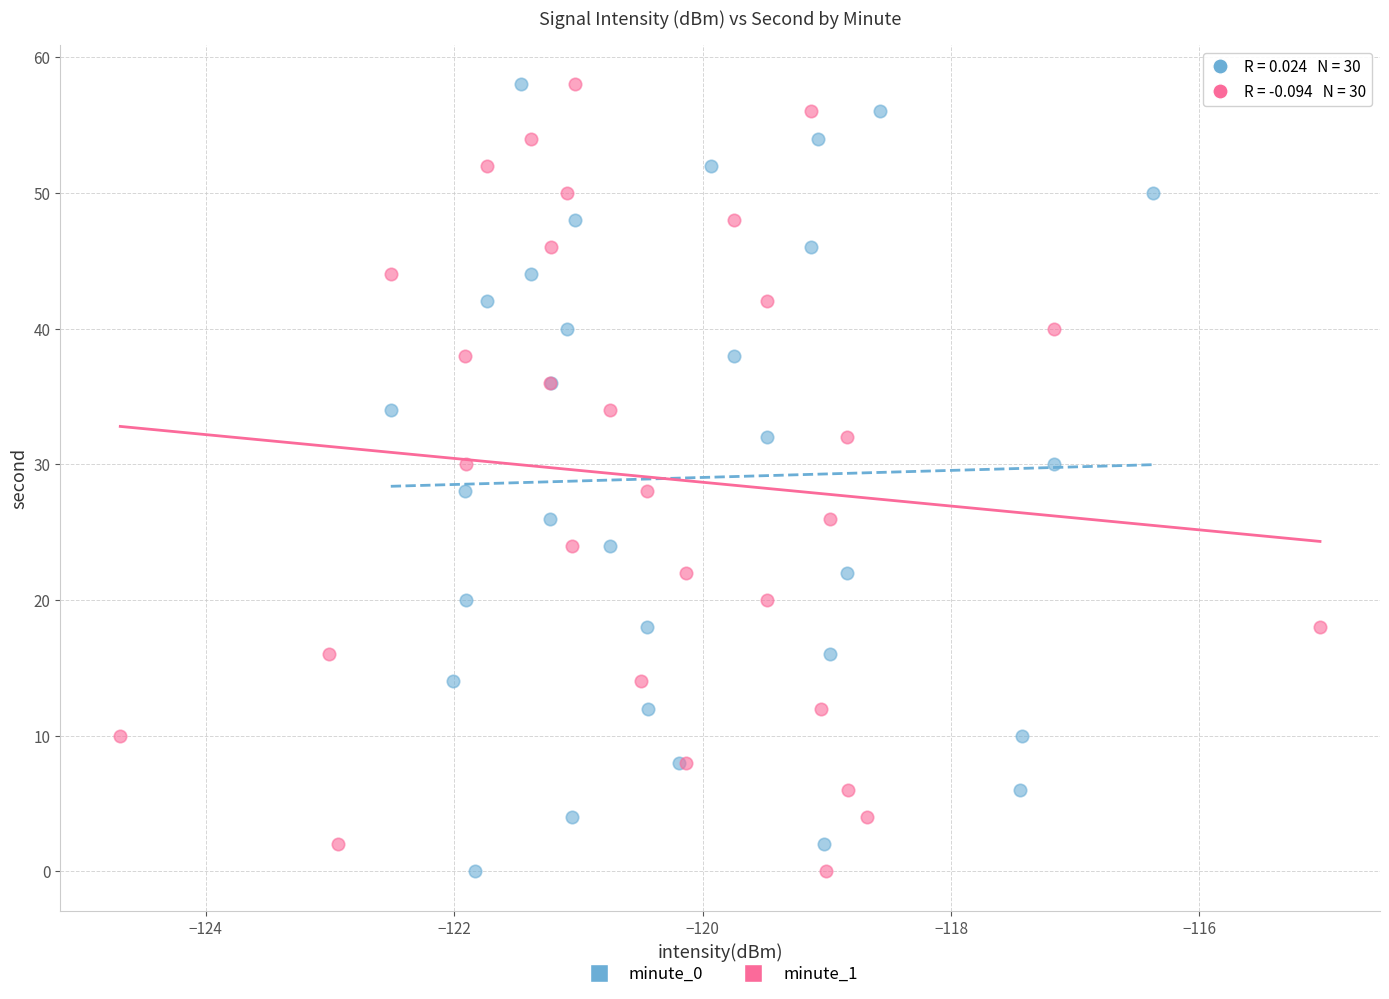

What are all the series names shown in the legend?

minute_0, minute_1